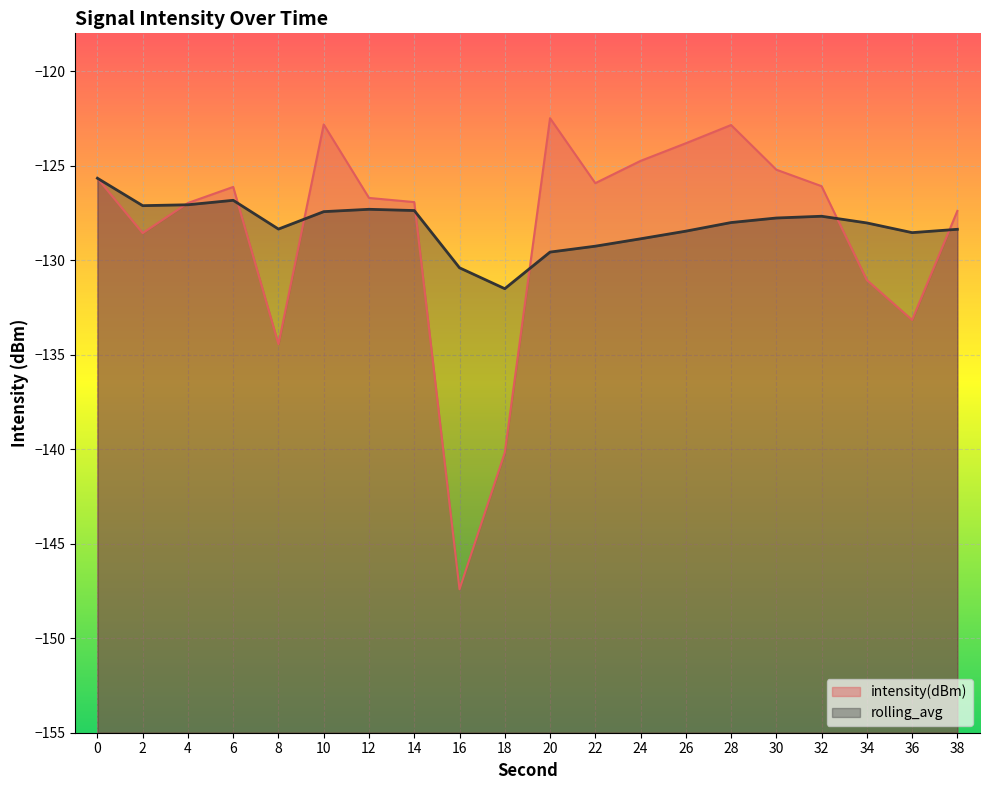

Reading right to left, extract all data points from this chart.

intensity(dBm): -127.4	-133.2	-131.1	-126.1	-125.2	-122.9	-123.8	-124.7	-125.9	-122.5	-140.2	-147.4	-126.9	-126.7	-122.8	-134.4	-126.1	-127.0	-128.6	-125.7
rolling_avg: -128.4	-128.5	-128.0	-127.7	-127.8	-128.0	-128.5	-128.9	-129.3	-129.6	-131.5	-130.4	-127.4	-127.3	-127.4	-128.4	-126.8	-127.1	-127.1	-125.7